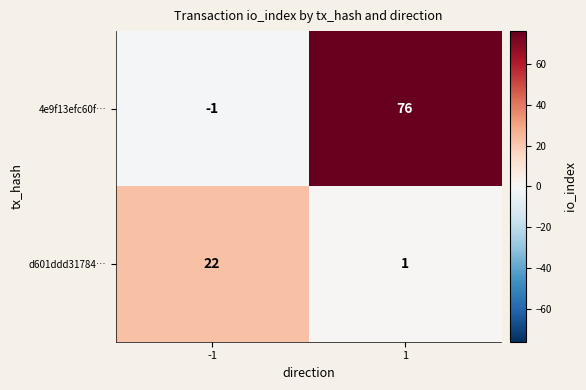

Which series has the largest range (max minus min)?

4e9f13efc60f…